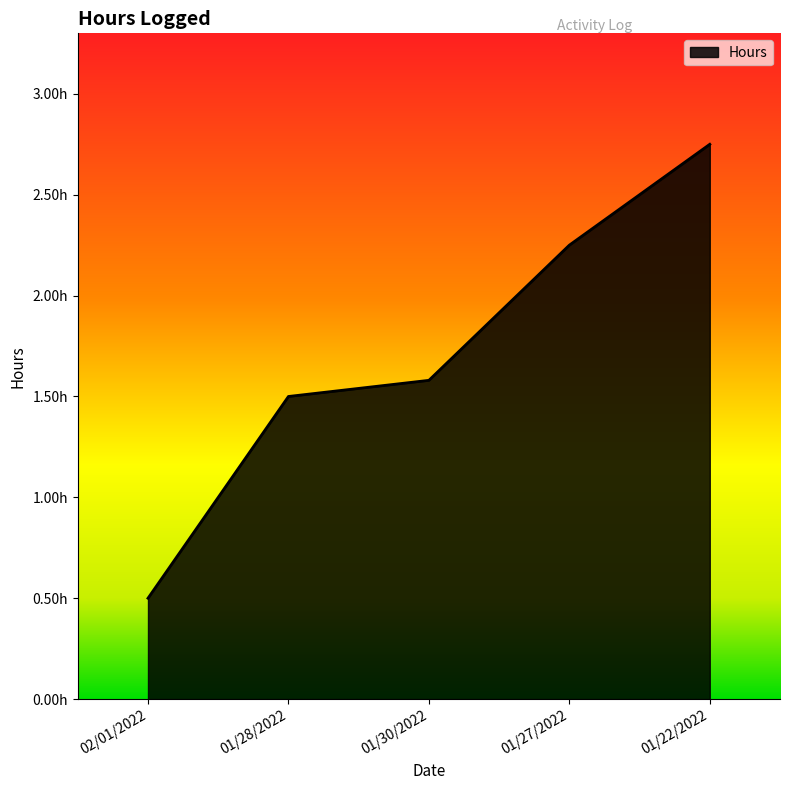

Is this an area chart (filled region under the line)?

Yes